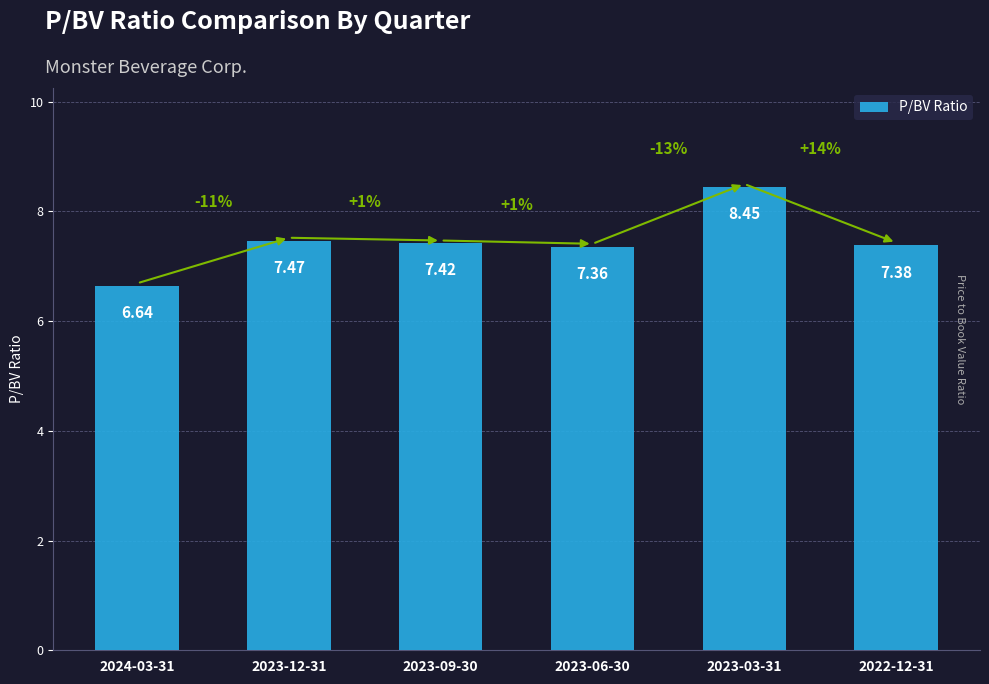

List the labels in order of value, smallest first.

2024-03-31, 2023-06-30, 2022-12-31, 2023-09-30, 2023-12-31, 2023-03-31